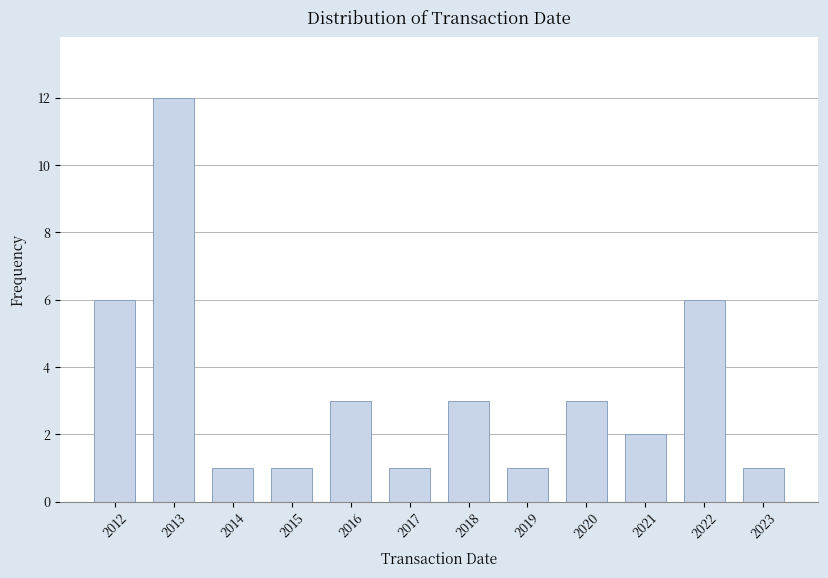

Reading left to right, transcribe all the data shown in this chart.

6	12	1	1	3	1	3	1	3	2	6	1